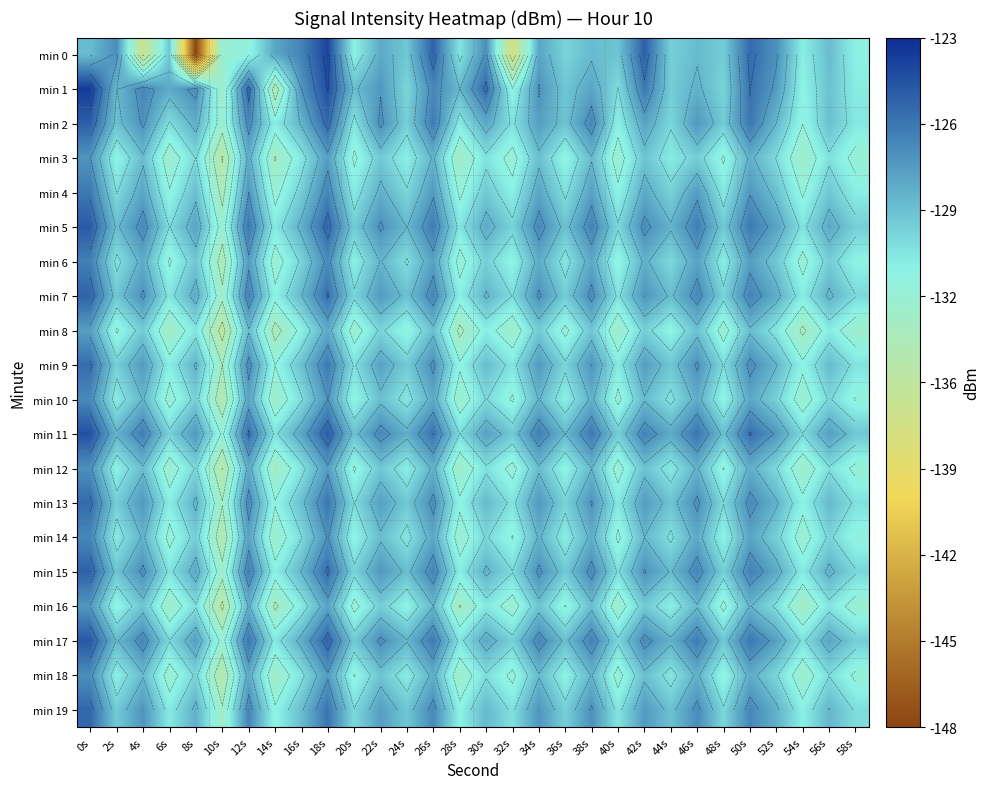

Rank the categories by min 7 value from lowest to highest.

10s, 14s, 28s, 54s, 6s, 40s, 32s, 58s, 20s, 48s, 36s, 2s, 24s, 44s, 16s, 30s, 56s, 52s, 8s, 22s, 42s, 4s, 34s, 38s, 46s, 26s, 50s, 12s, 18s, 0s